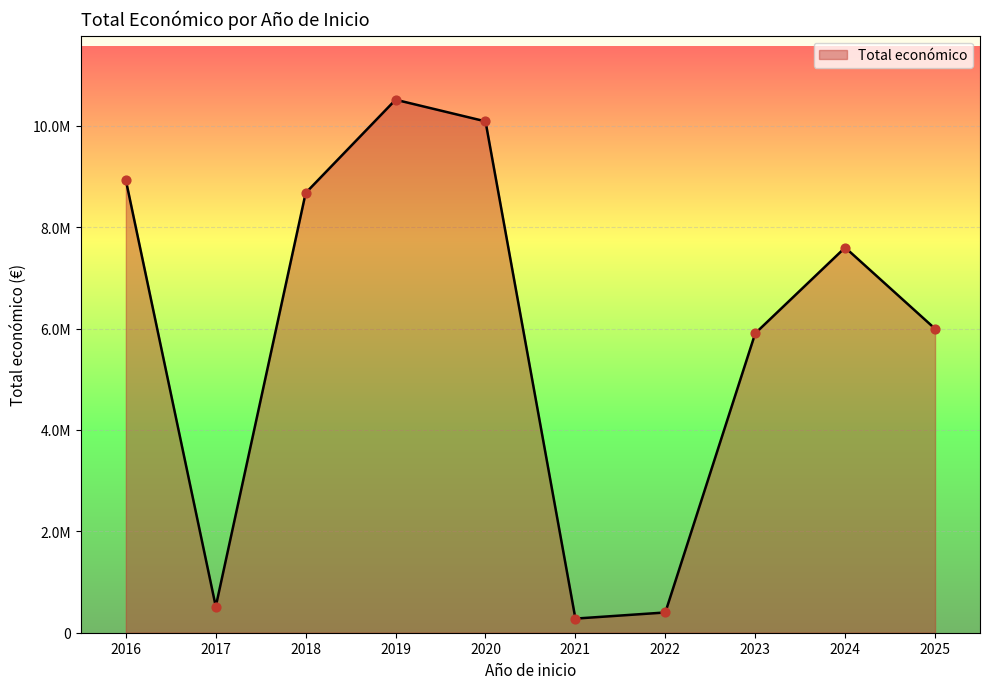

What is the change in value from 2019 to 2023?

-4391584